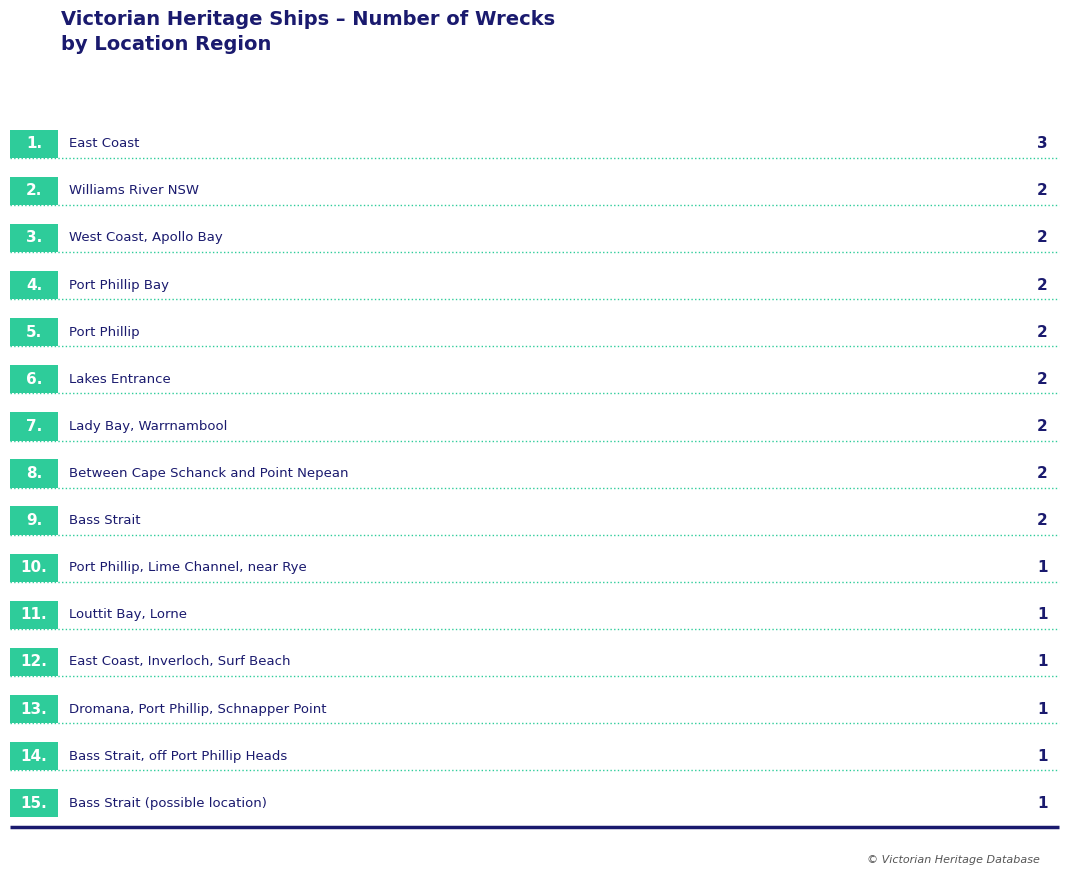

Reading right to left, what are all the values shown in this chart?

1	1	1	1	1	1	2	2	2	2	2	2	2	2	3